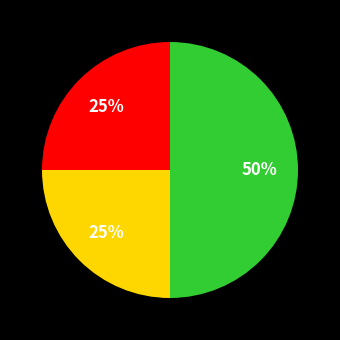

How many segments does this pie chart have?

3